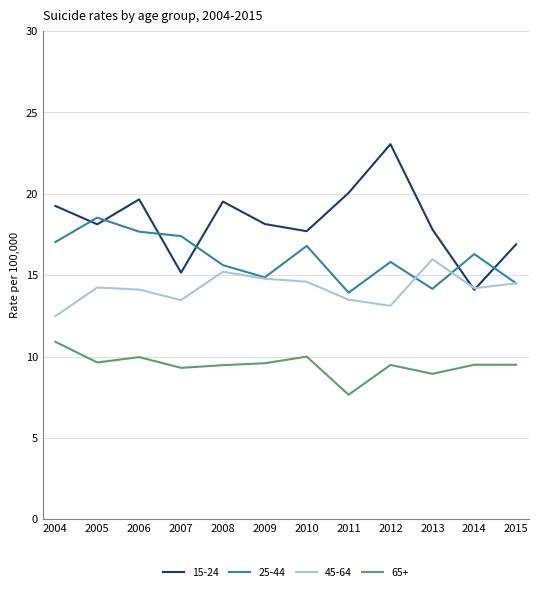

True or false: 15-24 has a value of 4.8 at 2004.

False